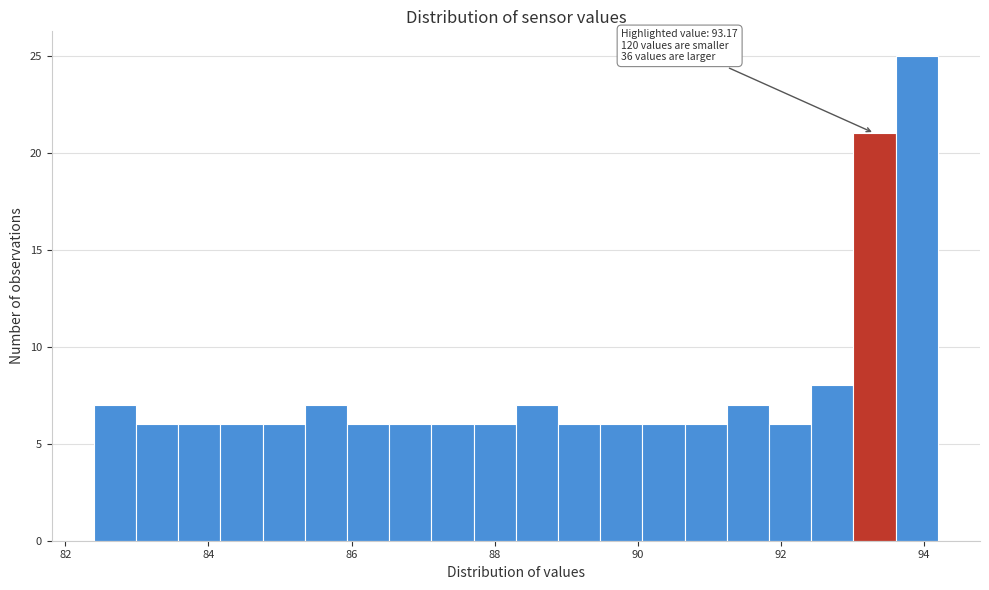

Read against the x-axis, roughly where is the centre of the tallest bar?

93.8